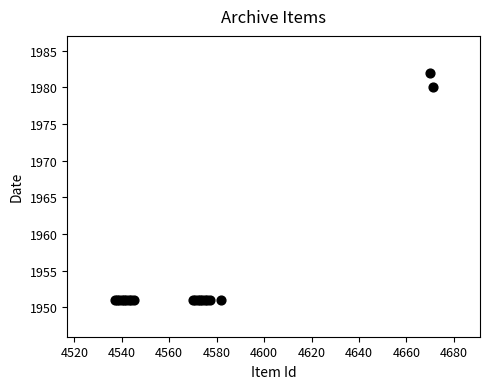

What Y value in the scatter plot is closest to 1966?

1980